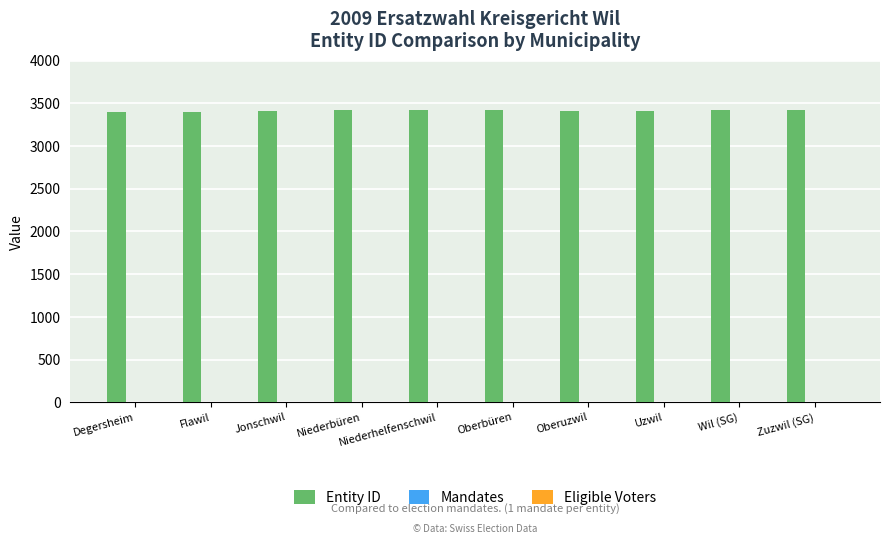

Which series has the largest total across all categories?

Entity ID